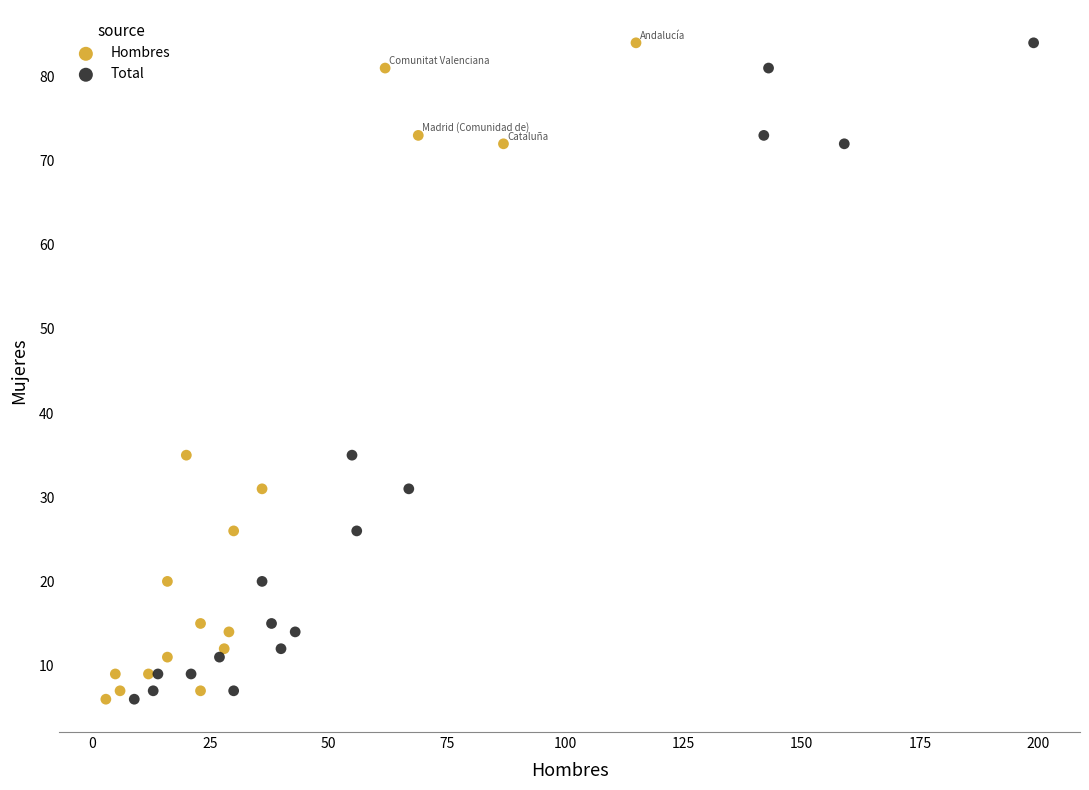

What are all the series names shown in the legend?

Hombres, Total